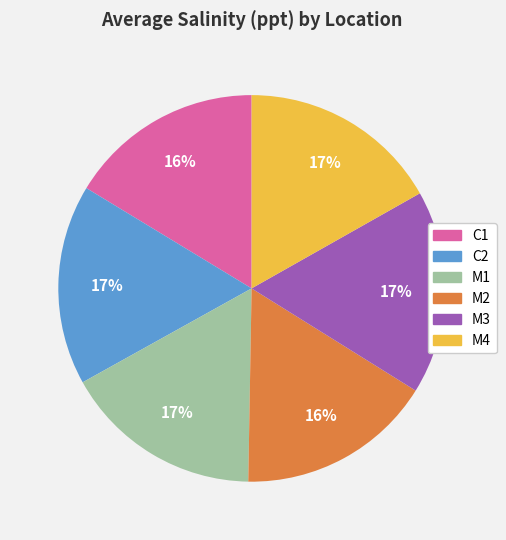

Is there any slice that represents more than half of the pie?

No